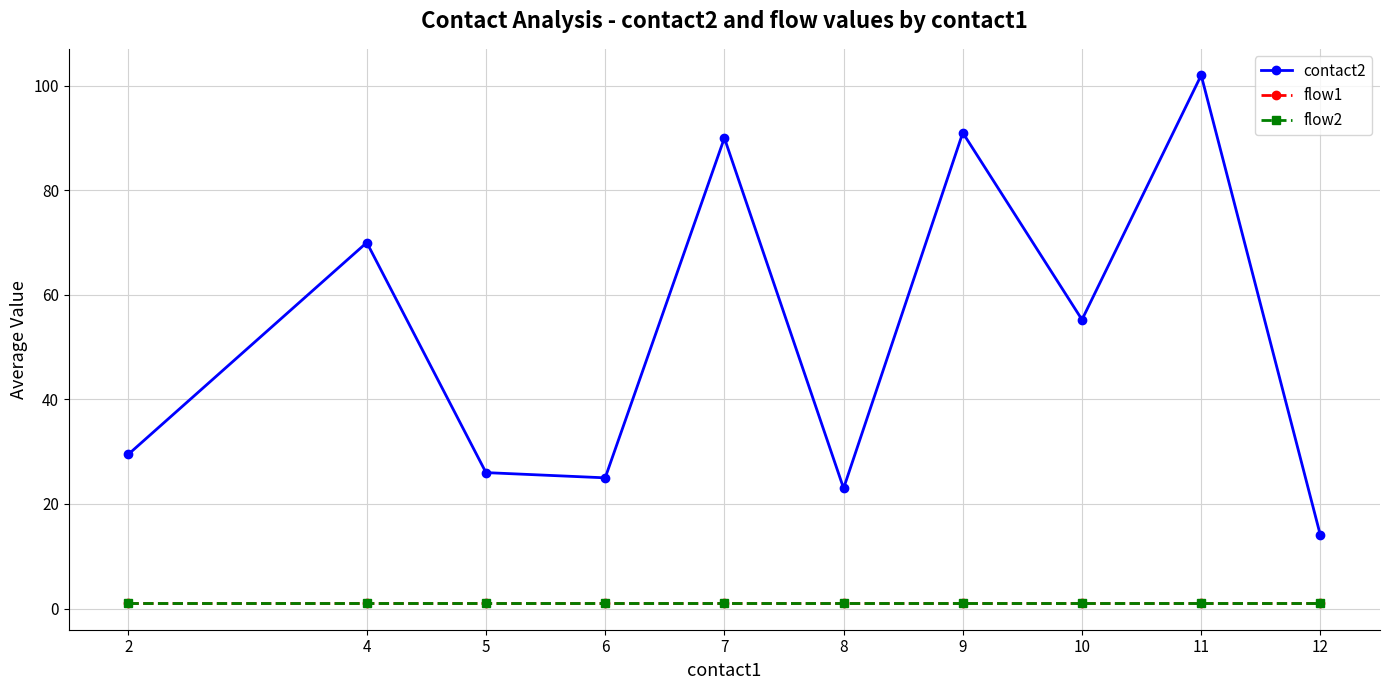

At which category does contact2 reach its first local peak?

4